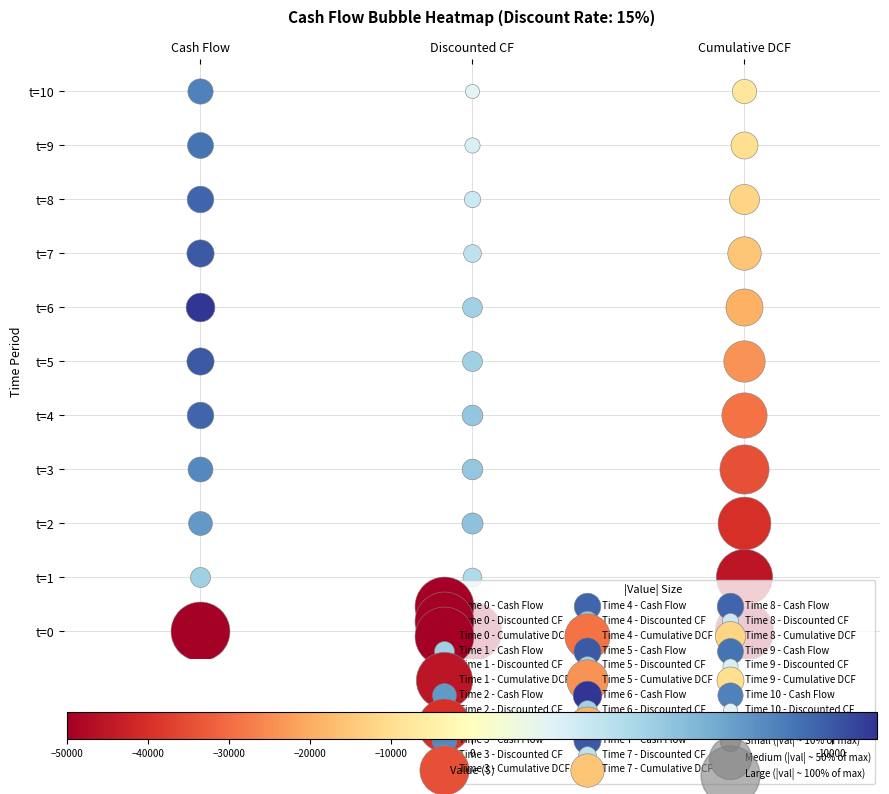

What is the difference between the maximum and minimum values in the 10 series?

16265.1